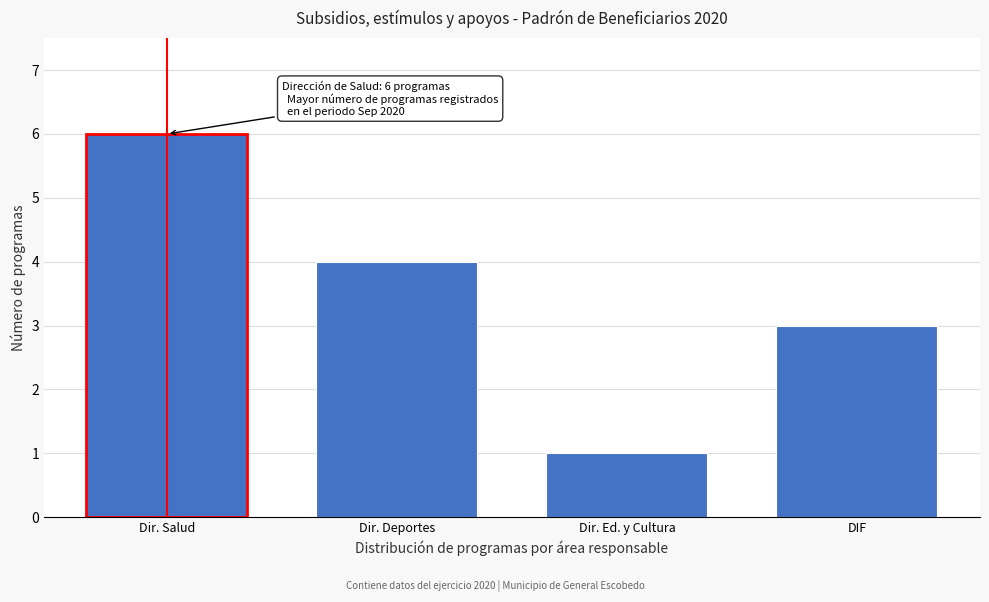

Reading right to left, transcribe all the data shown in this chart.

DIF=3	Dir. Ed. y Cultura=1	Dir. Deportes=4	Dir. Salud=6